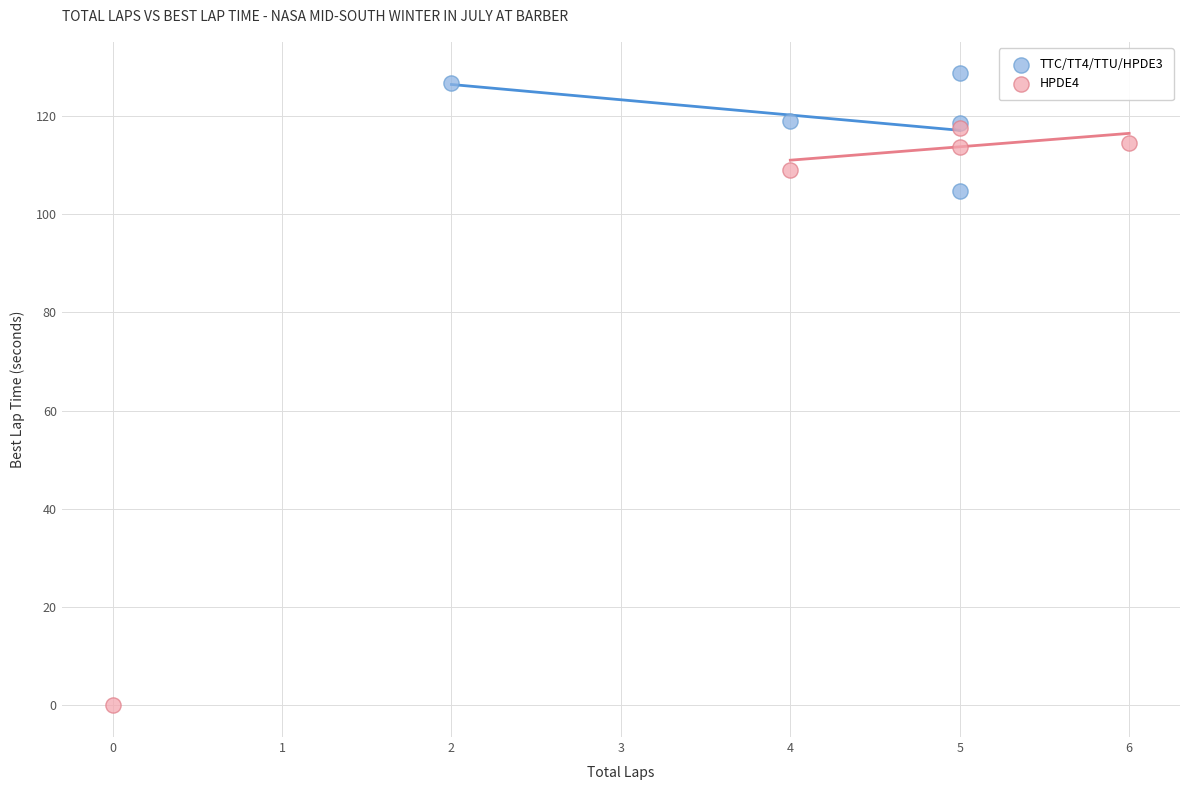

Which series has the widest spread of Y values?

HPDE4